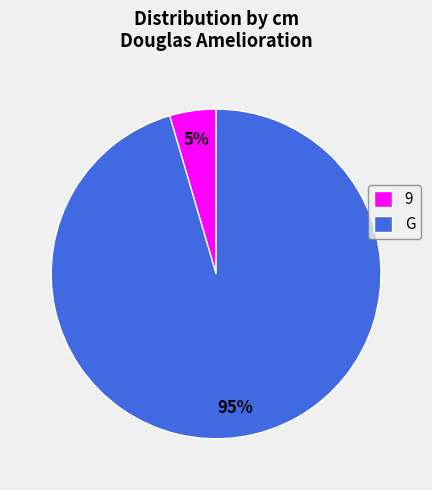

What is the majority slice?

G